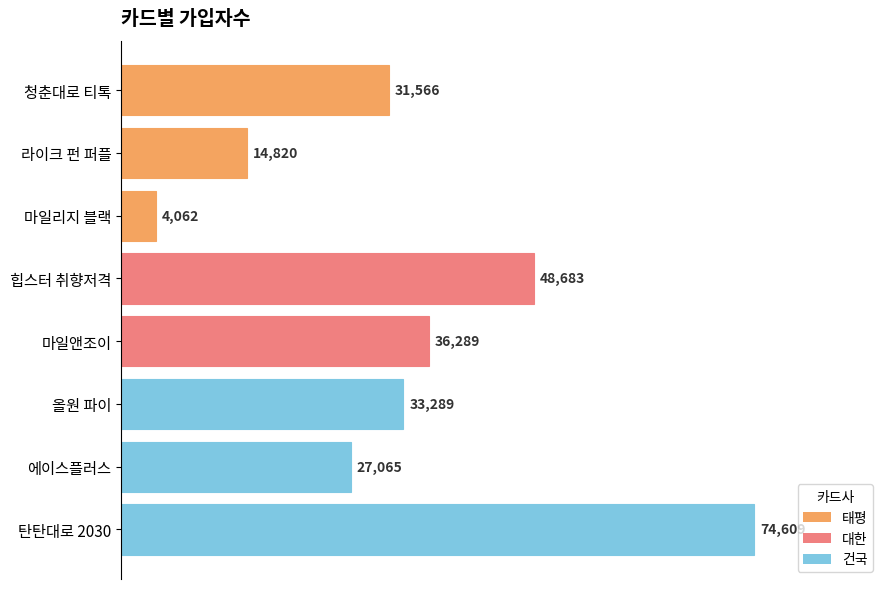

What is the sum of all values?

270383